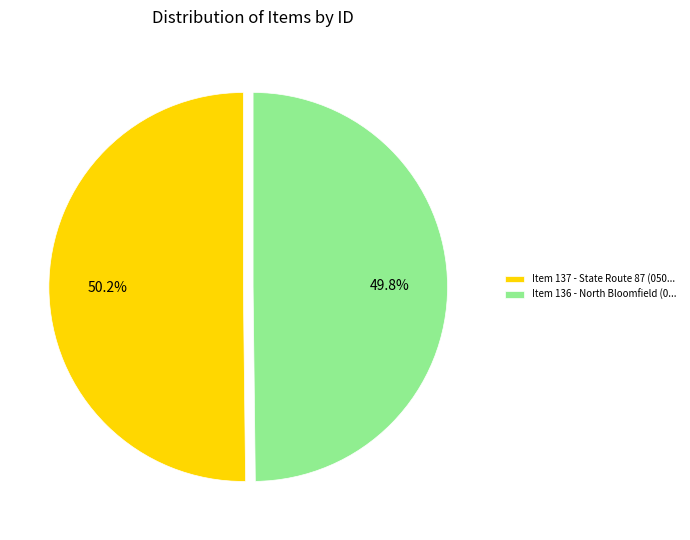

Does any single category account for the majority?

Yes